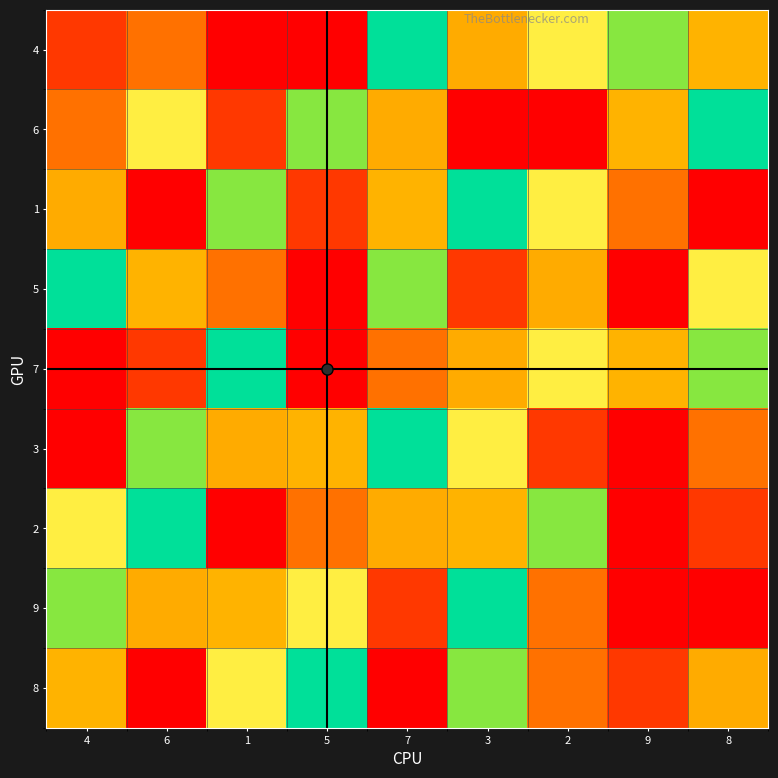

What is the total value across all series at 8?

37